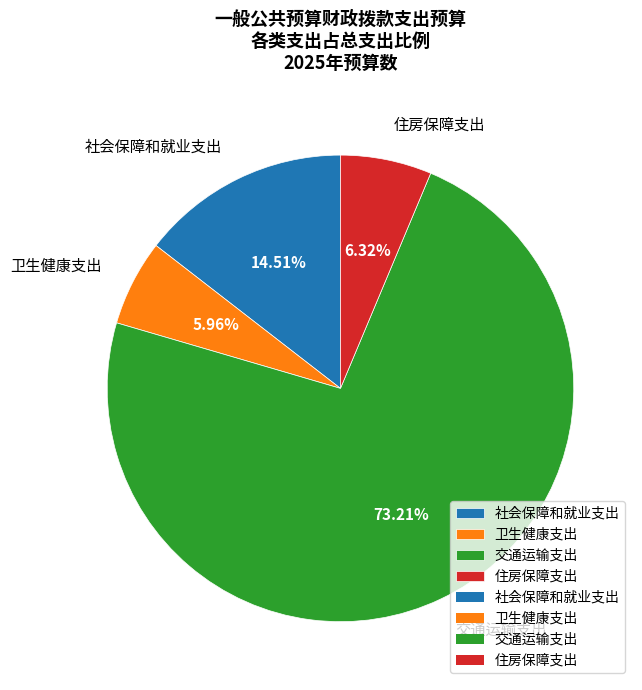

What is the largest slice in the pie chart?

交通运输支出